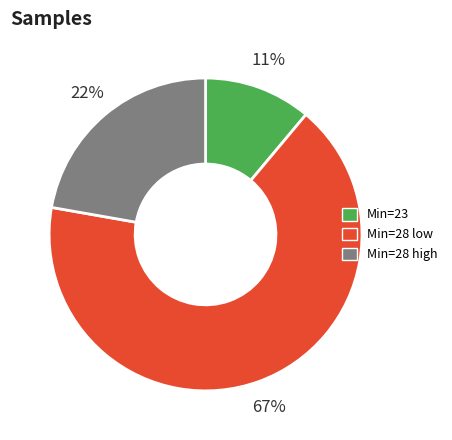

To the nearest percent, what is the difference between the largest and smallest slice percentages?

56%